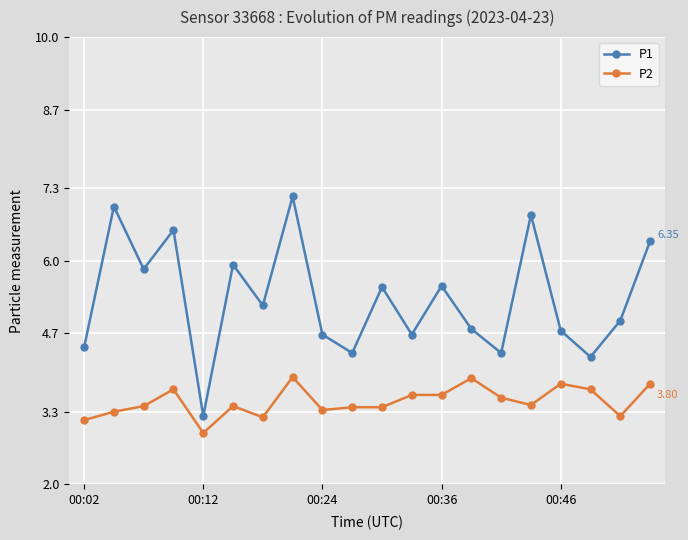

Which series has the largest total across all categories?

P1